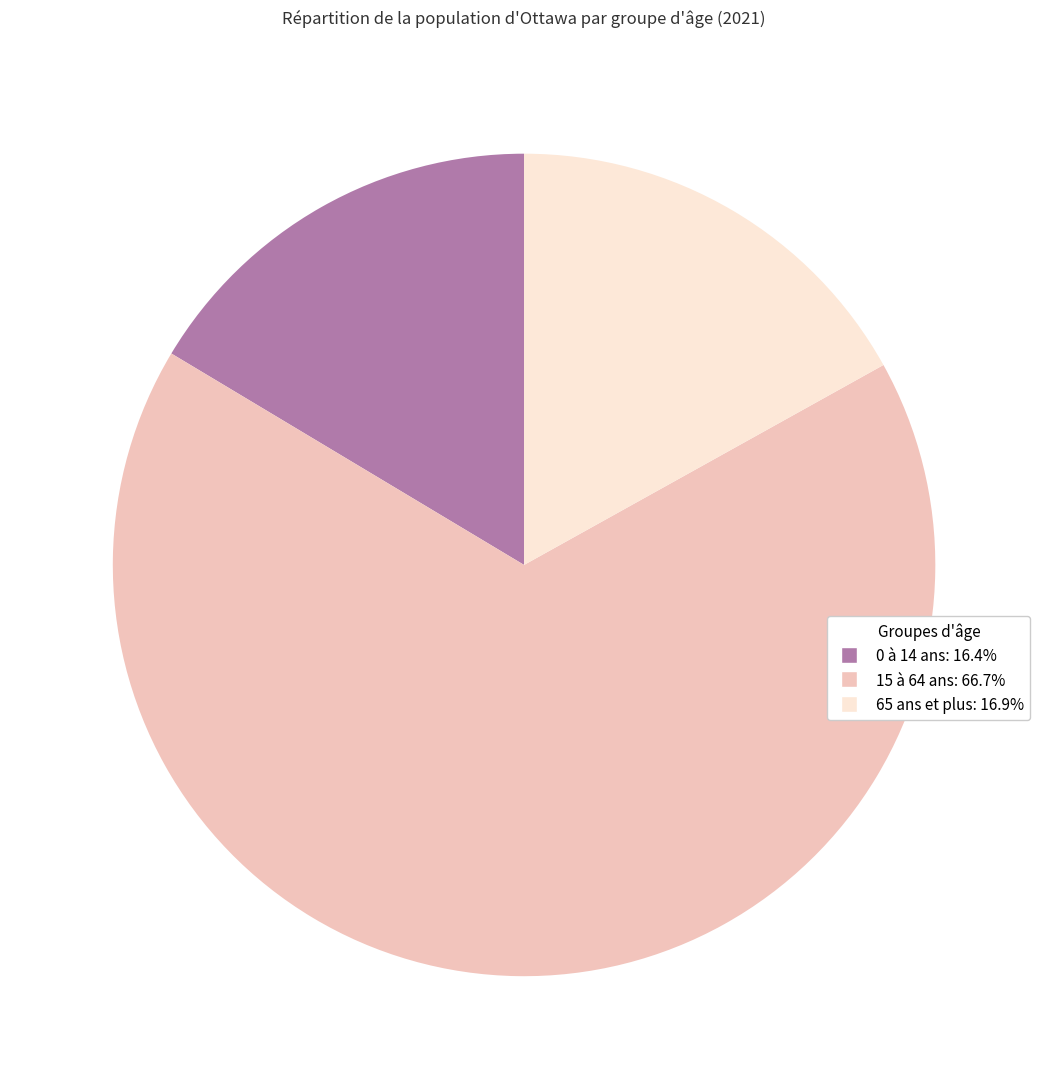

Do 0 à 14 ans and 15 à 64 ans together represent more than half of the pie?

Yes